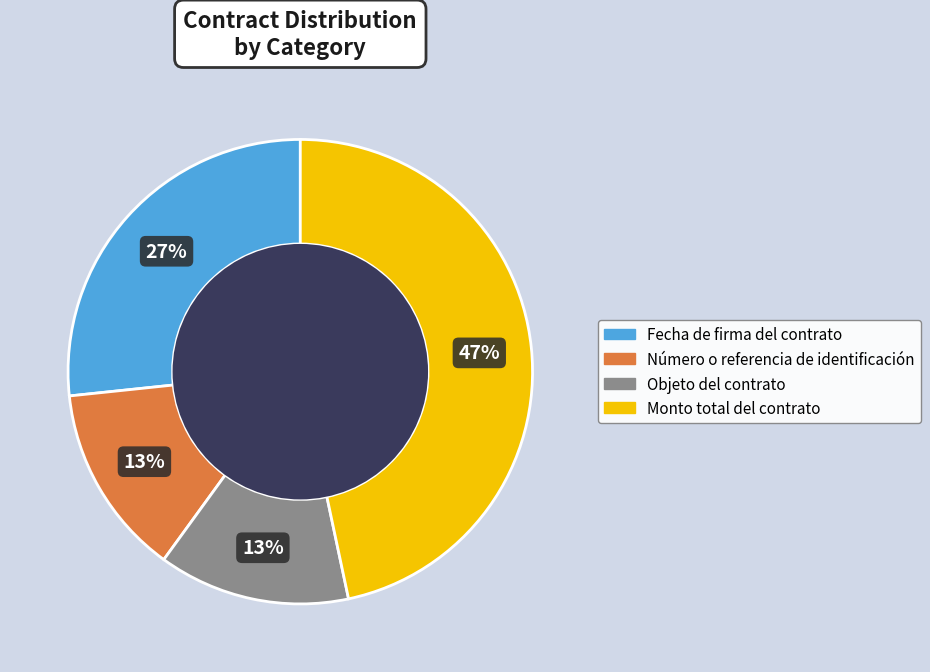

What is the largest slice in the pie chart?

Monto total del contrato